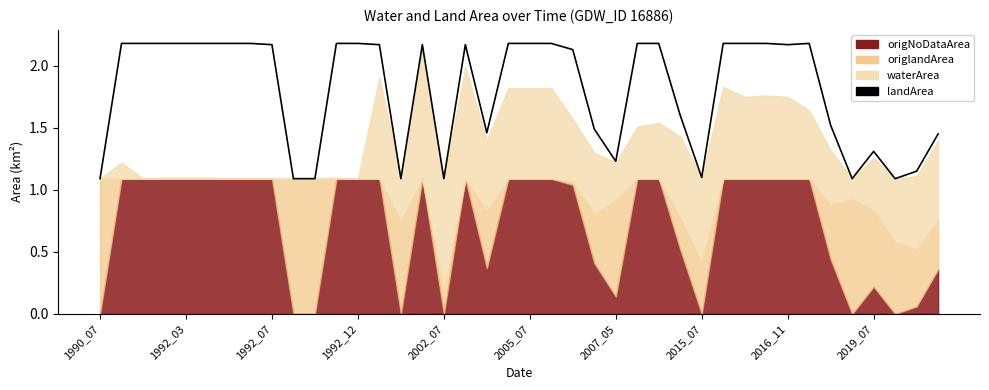

What is the value of the 35th point from the left?

1.5